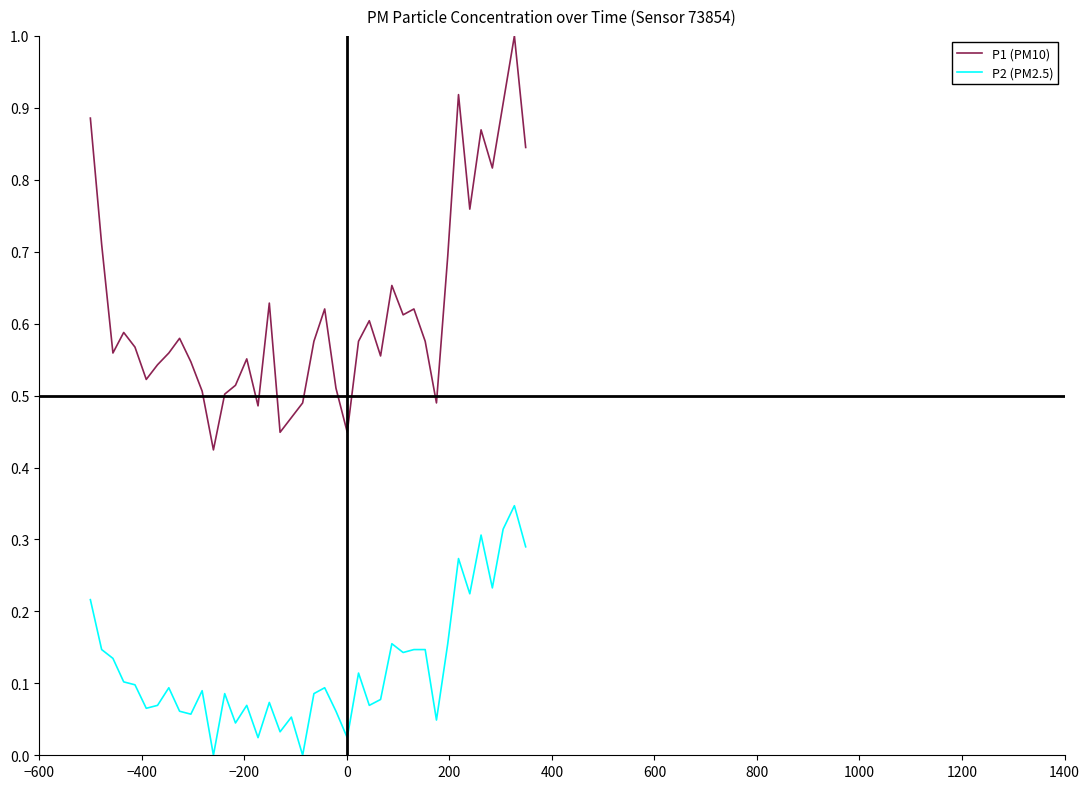

Count the number of data series in this chart.

2